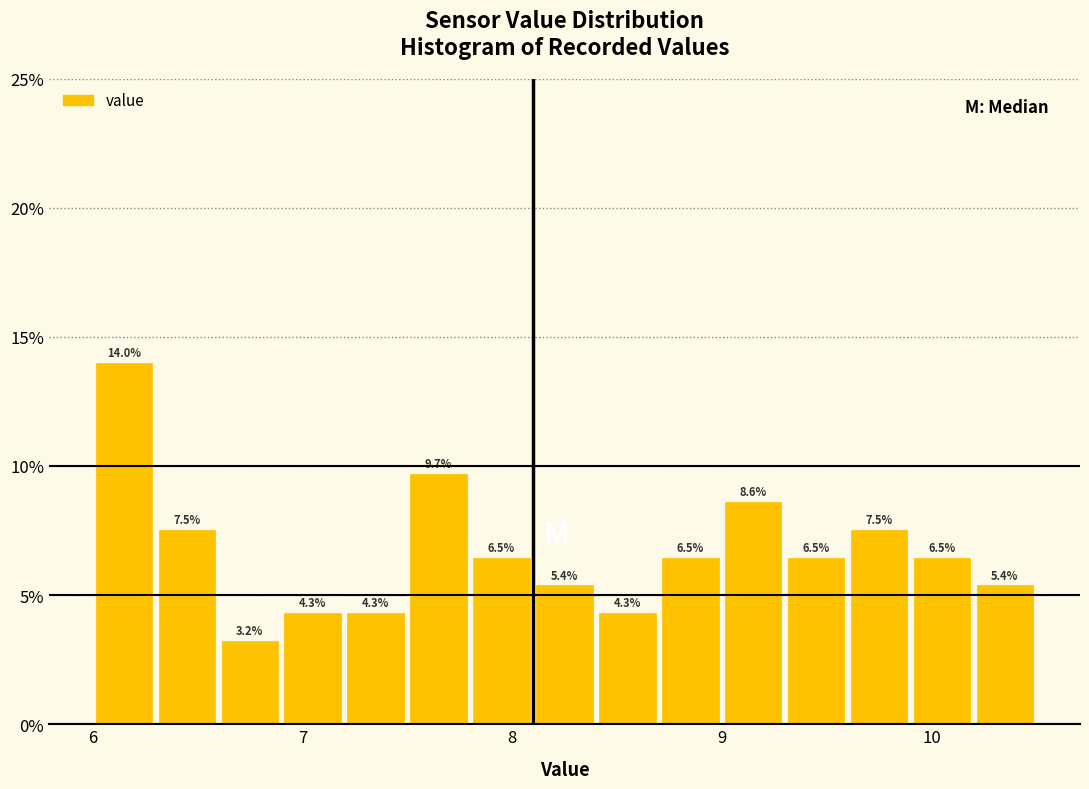

Read against the x-axis, roughly where is the centre of the tallest bar?

6.2